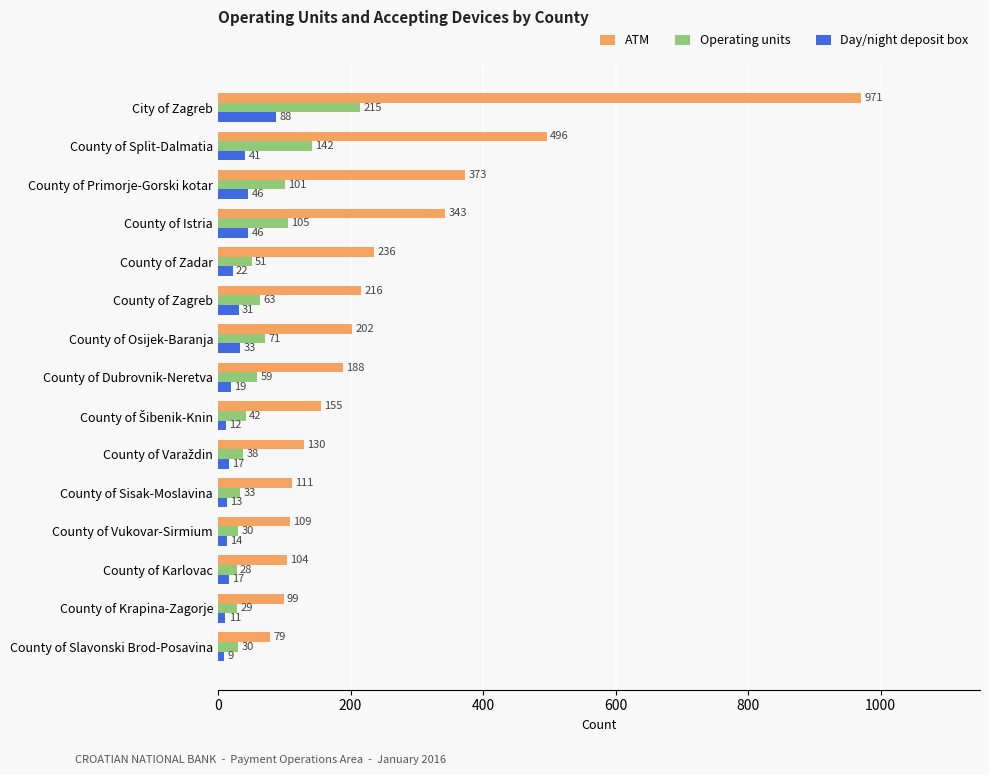

How many data points does each series have?

15